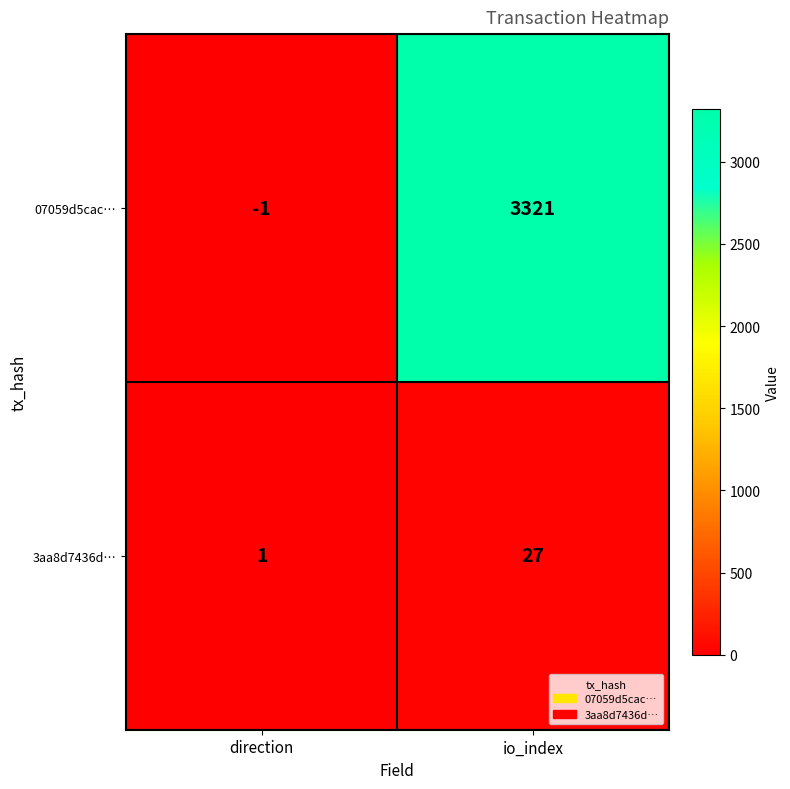

What is the difference between the maximum and minimum values in the 3aa8d7436d… series?

26